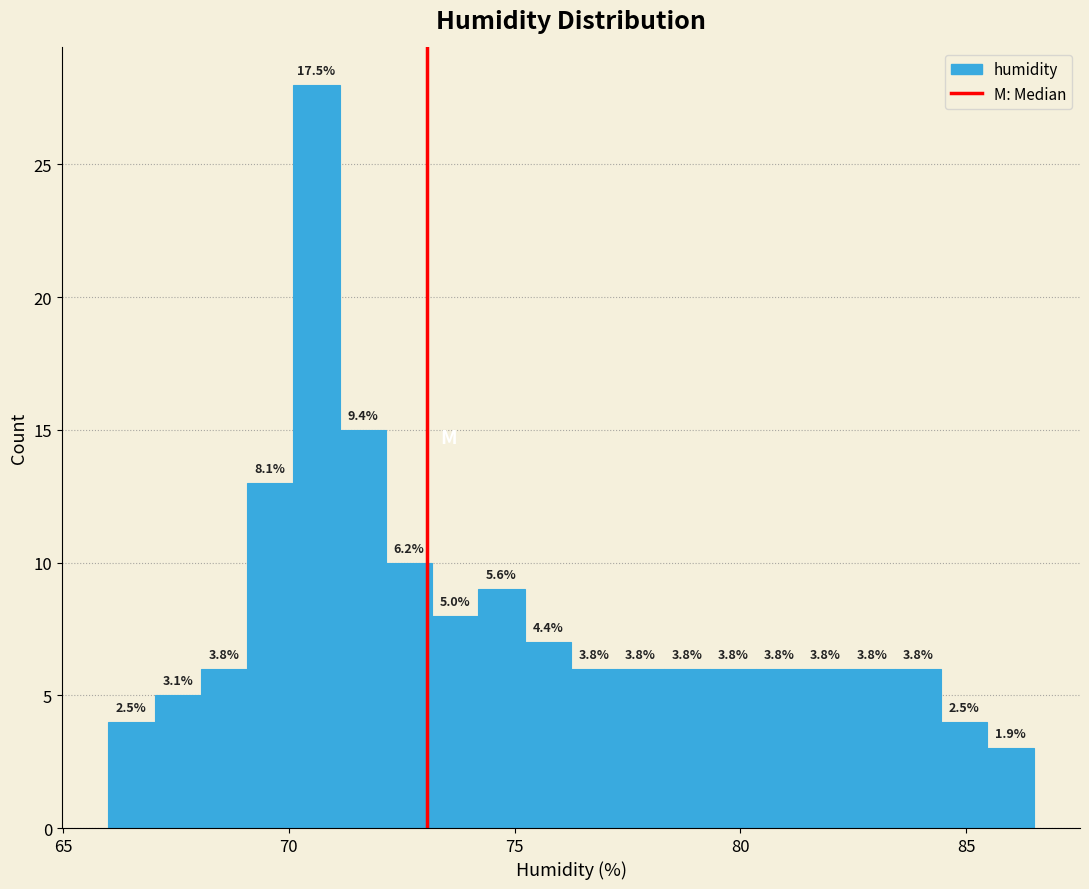

Read against the x-axis, roughly where is the centre of the tallest bar?

70.5